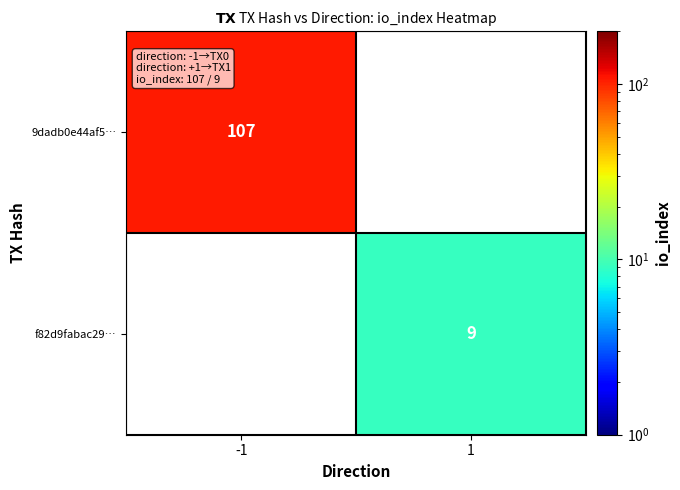

At how many categories does at least one series exceed 96?

1